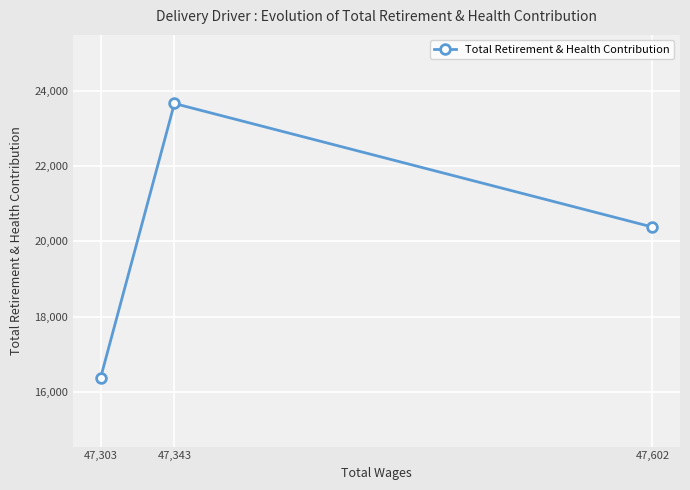

List the labels in order of value, smallest first.

47,303, 47,602, 47,343